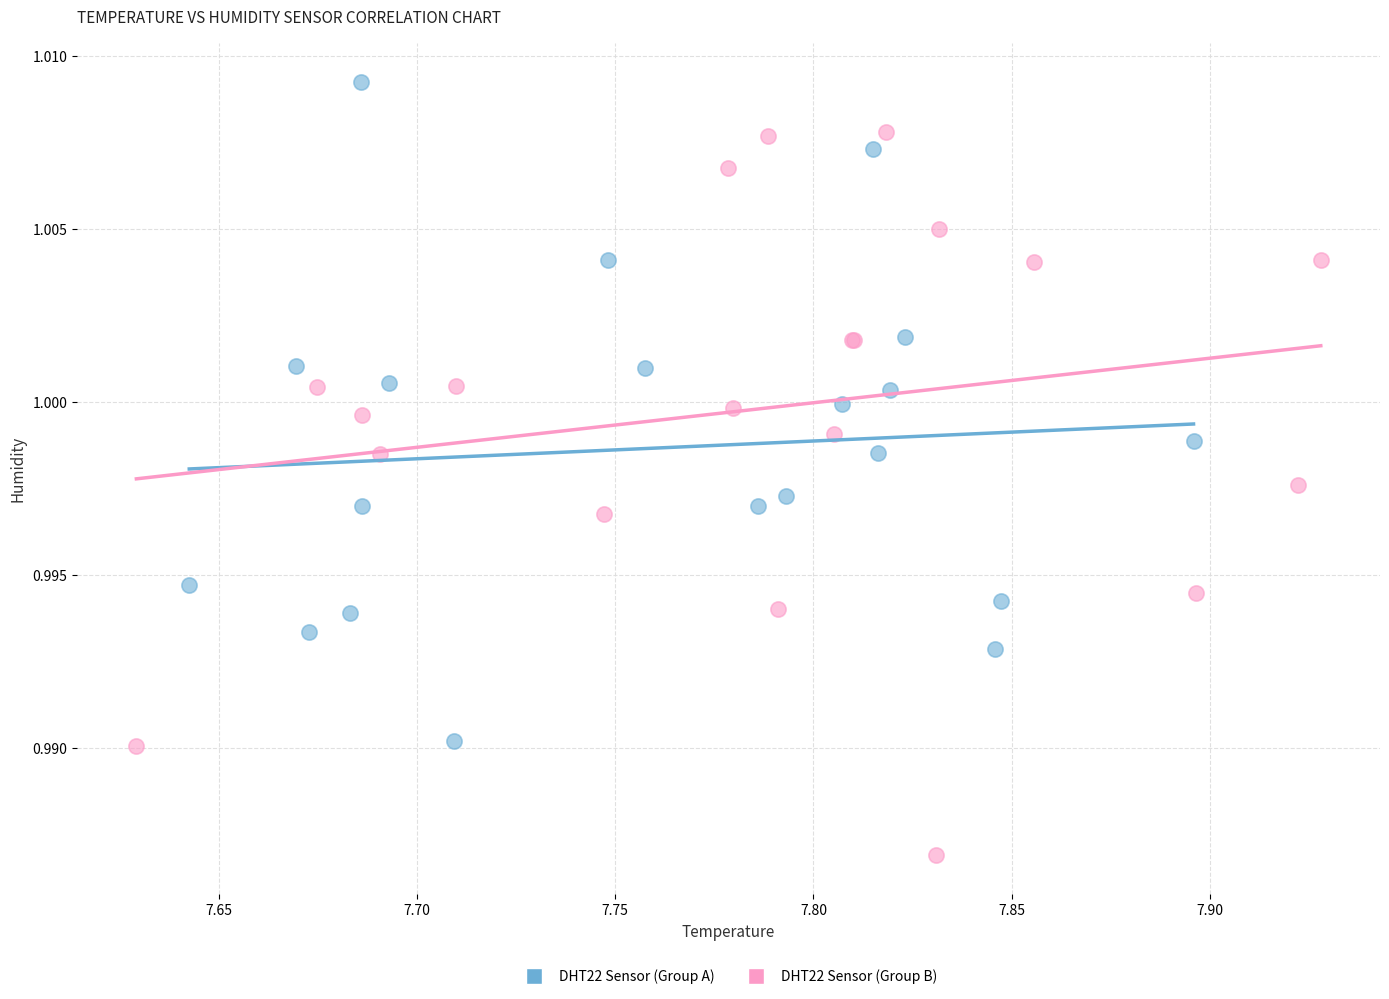

Which series has the largest Y range (max minus min)?

DHT22 Sensor (Group B)